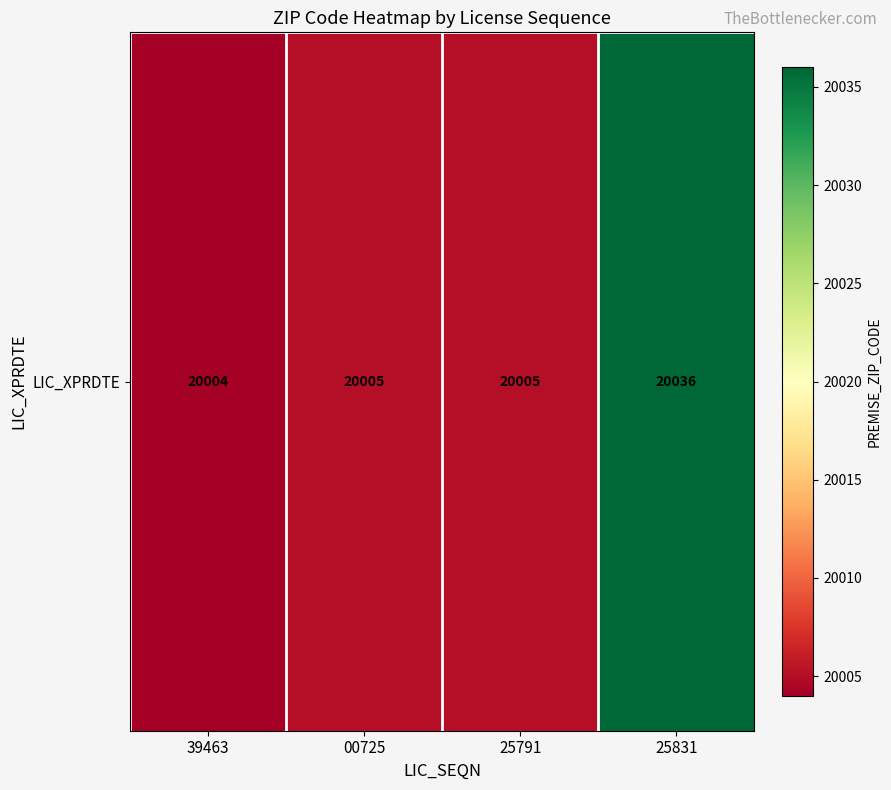

What is the smallest value displayed?

20004